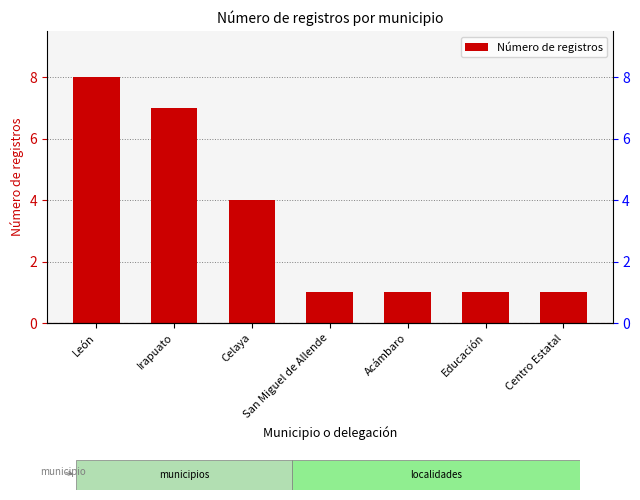

What is the sum of all values?

23